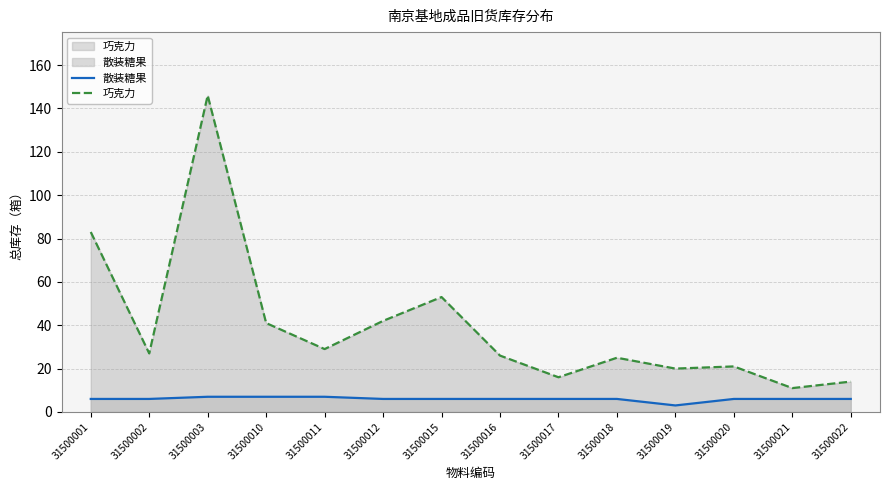

At which category is the sum across all series the highest?

31500003